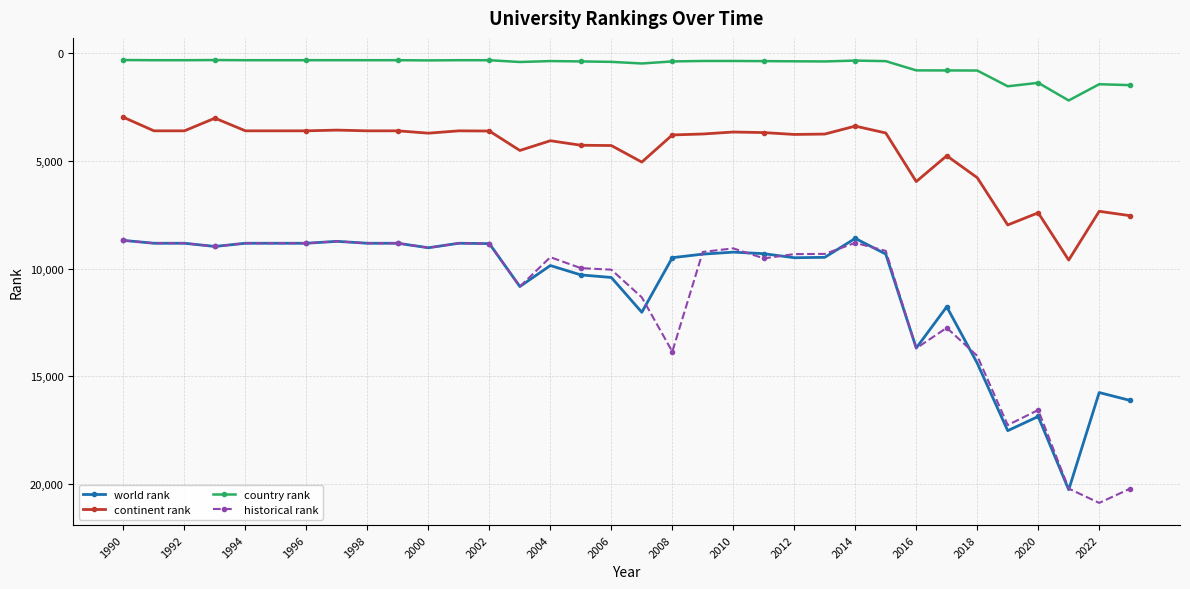

At how many categories does at least one series exceed 6687?

34